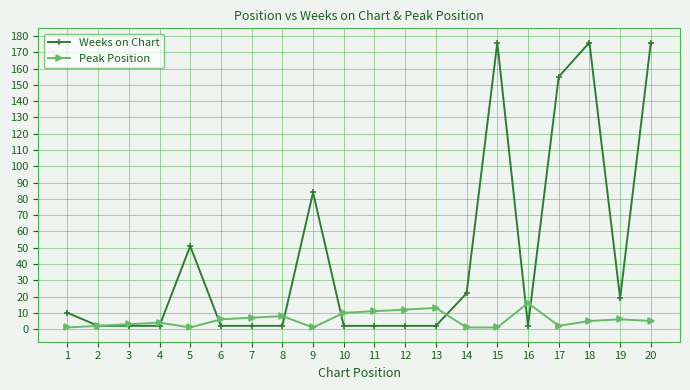

True or false: Peak Position and Weeks on Chart cross at least once.

True